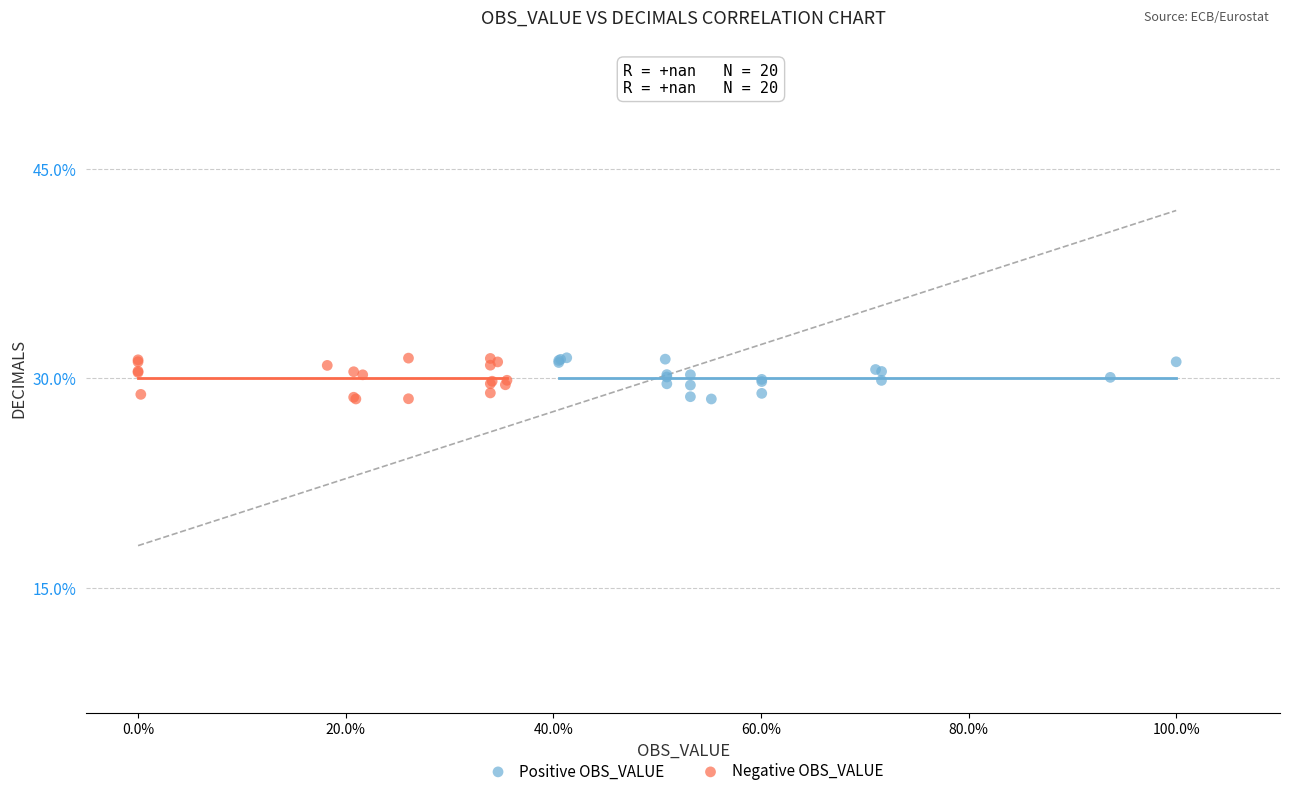

What are all the series names shown in the legend?

Positive OBS_VALUE, Negative OBS_VALUE